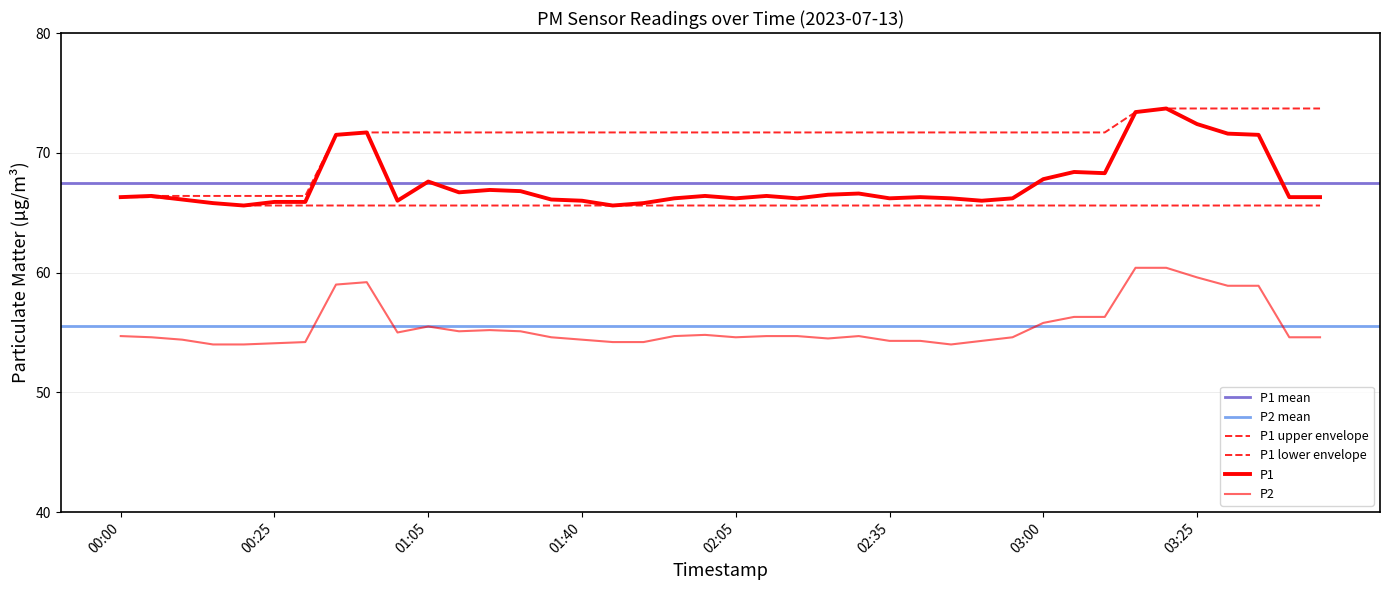

Rank the series by their average value, from highest to lowest.

P1, P2